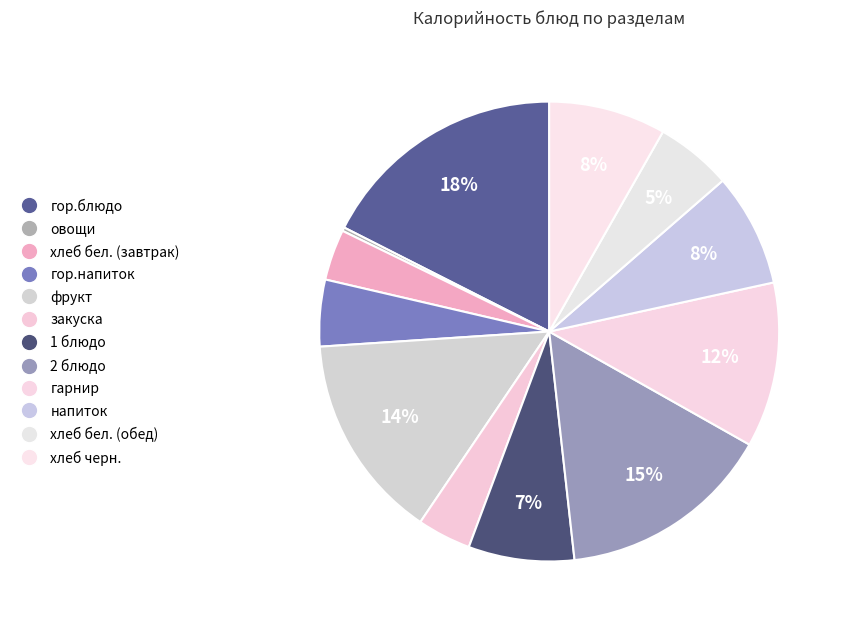

Rank the categories by value from highest to lowest.

гор.блюдо, 2 блюдо, фрукт, гарнир, хлеб черн., напиток, 1 блюдо, хлеб бел. (обед), гор.напиток, закуска, хлеб бел. (завтрак), овощи